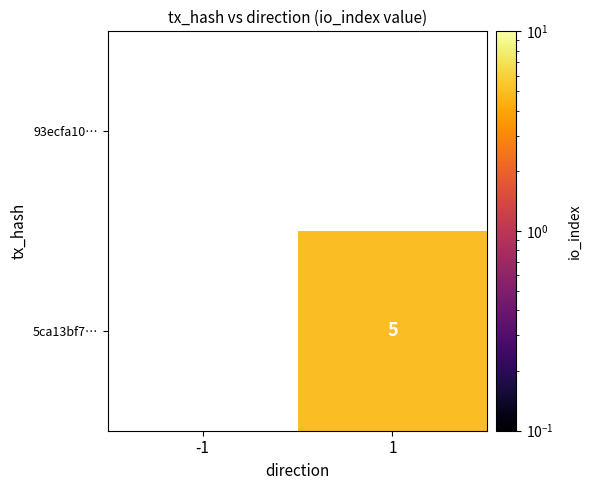

Count the number of data series in this chart.

2